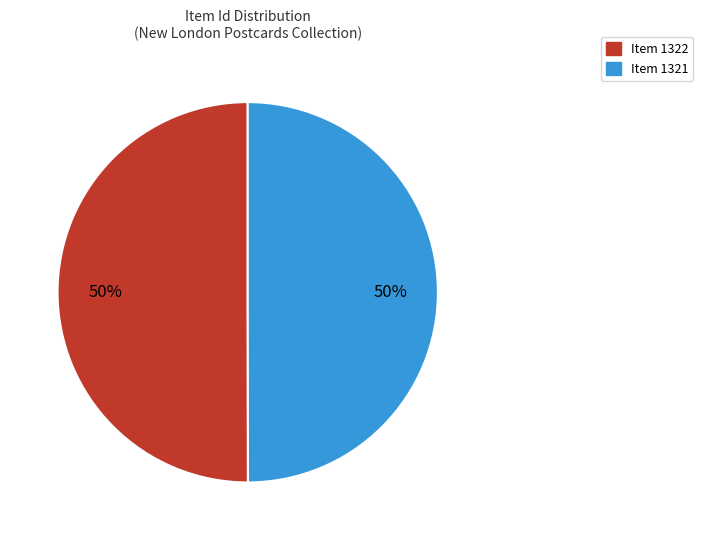

Is it true that Item 1322 is 40% of the pie?

False